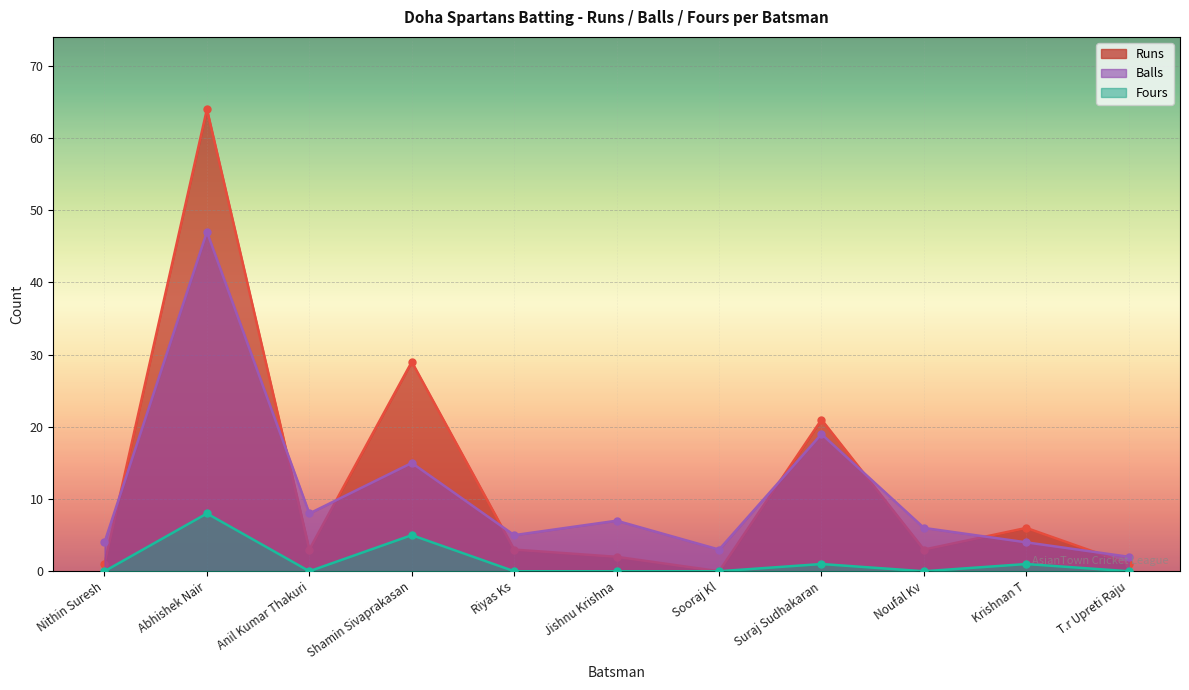

Which category has the lowest value across all series?

Sooraj Kl